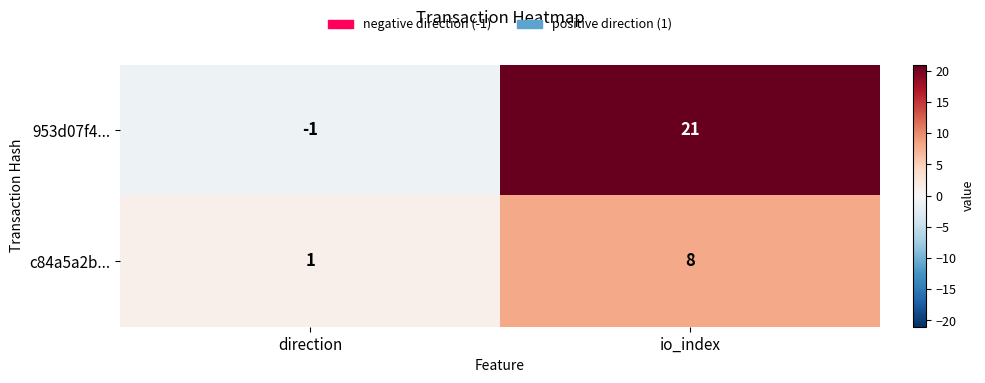

Which series changed the most between direction and io_index?

953d07f4...